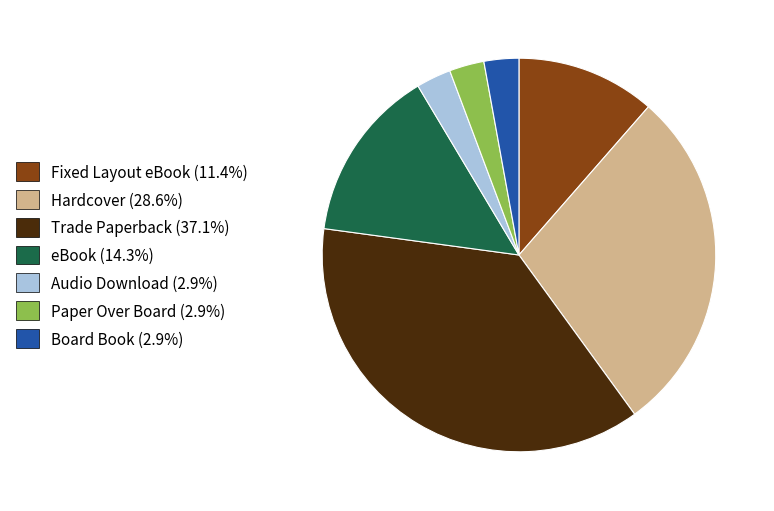

Does Board Book represent more than half of the total?

No